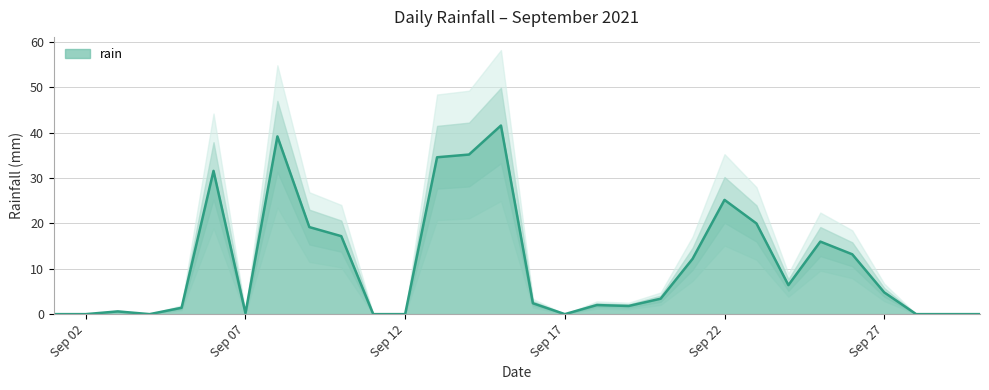

What is the greatest value displayed?

41.6